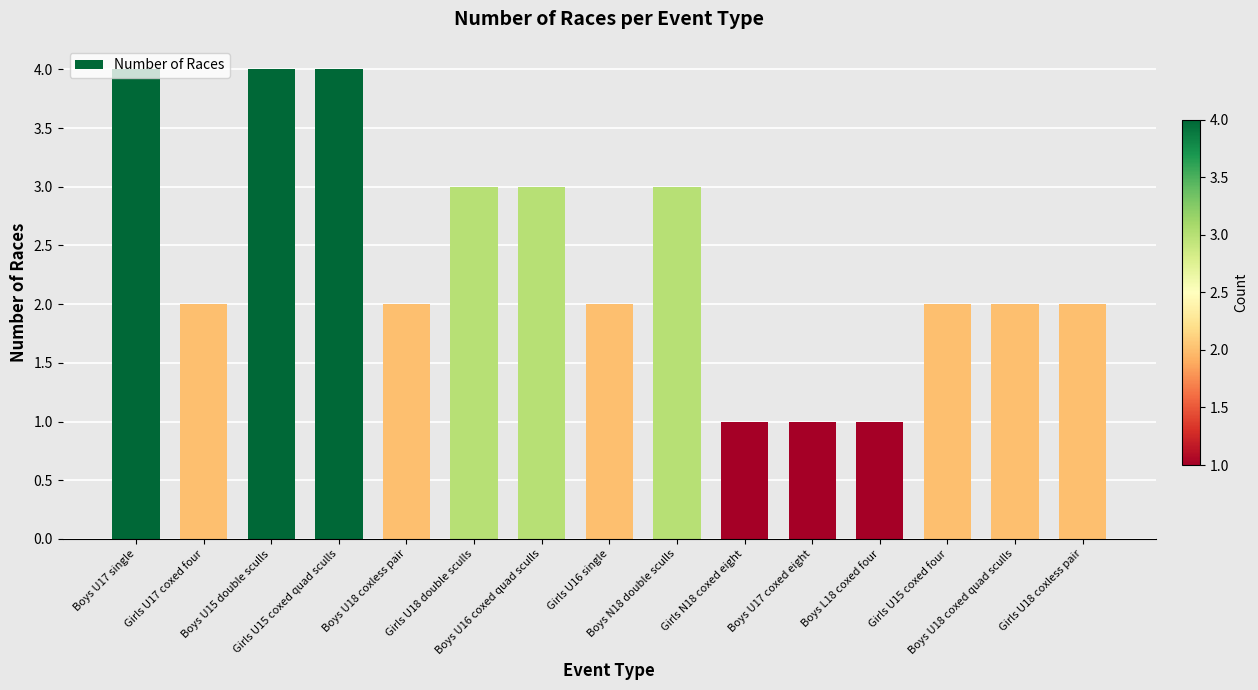

True or false: the data shows 1 at Boys L18 coxed four.

True